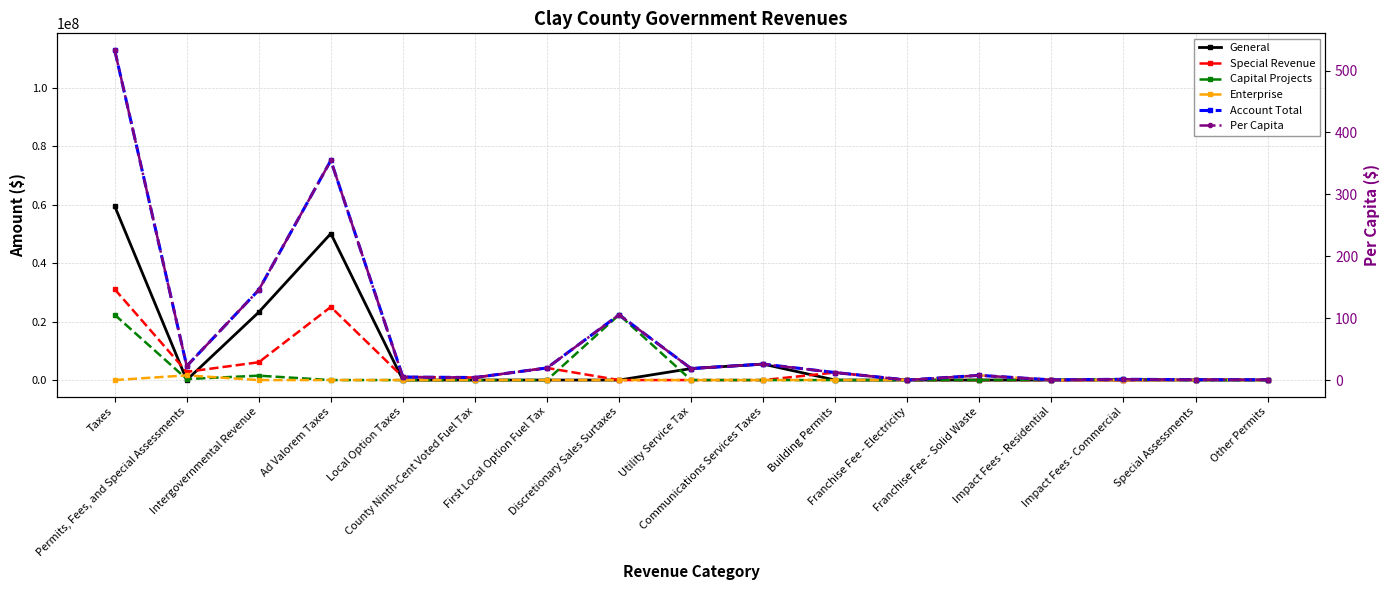

What is the difference between the maximum and minimum values in the General series?

59594540.0